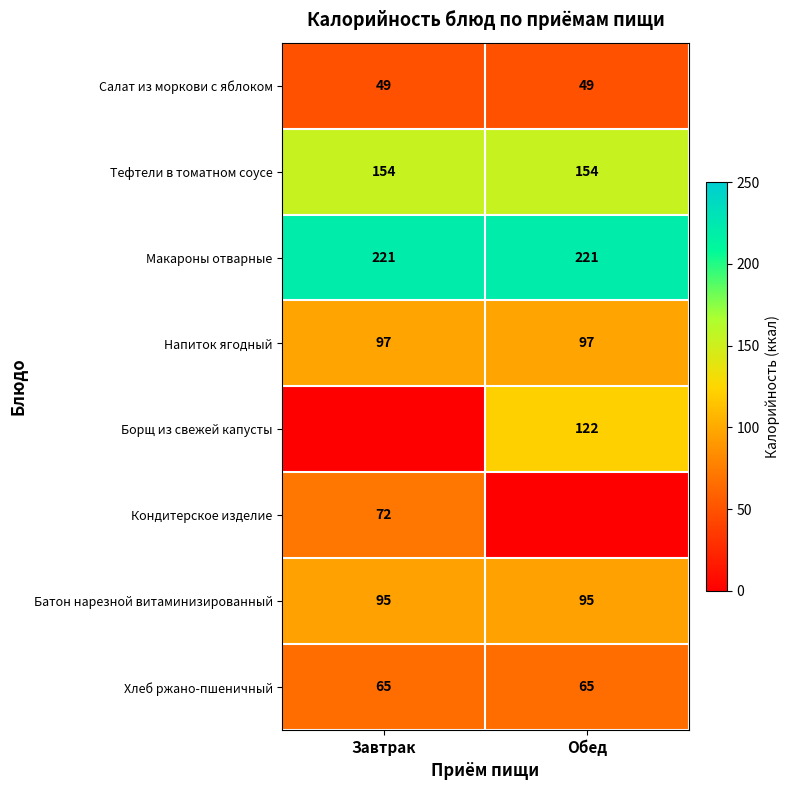

What is the difference between the highest and lowest values at Завтрак?

221